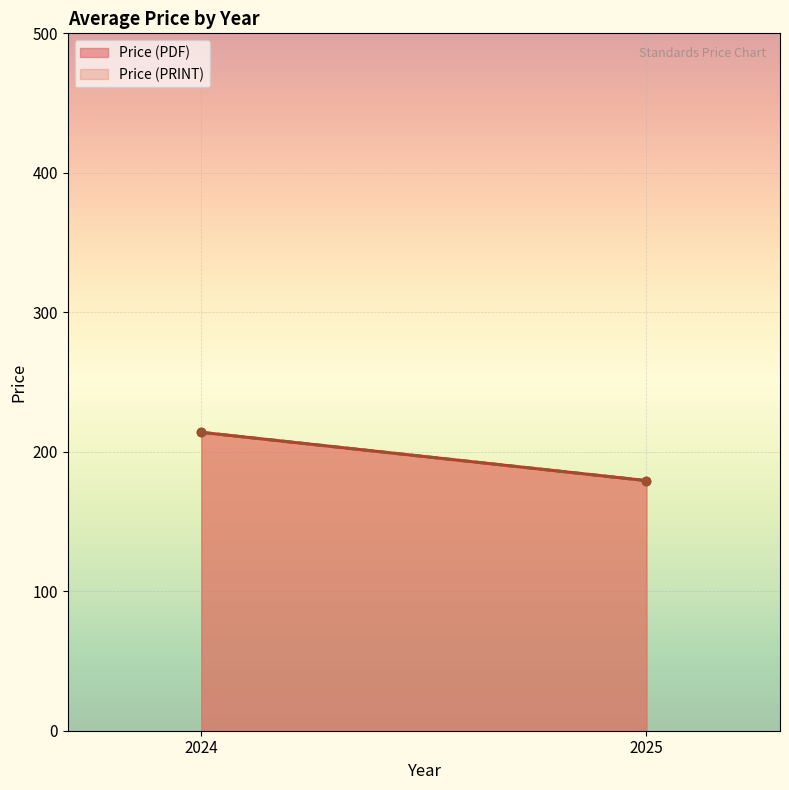

At which label does Price (PDF) reach its peak?

2024